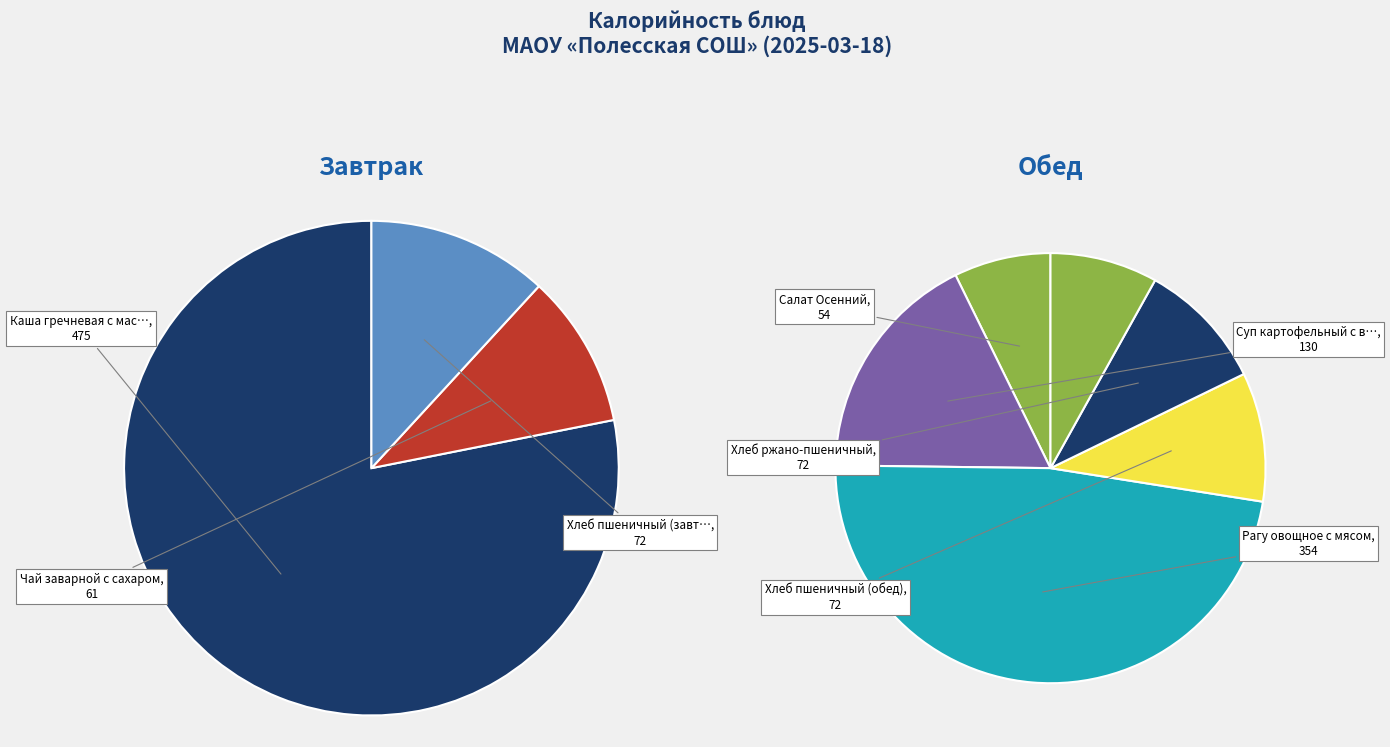

What is the change in value from Рагу овощное с мясом to Хлеб ржано-пшеничный?

-282